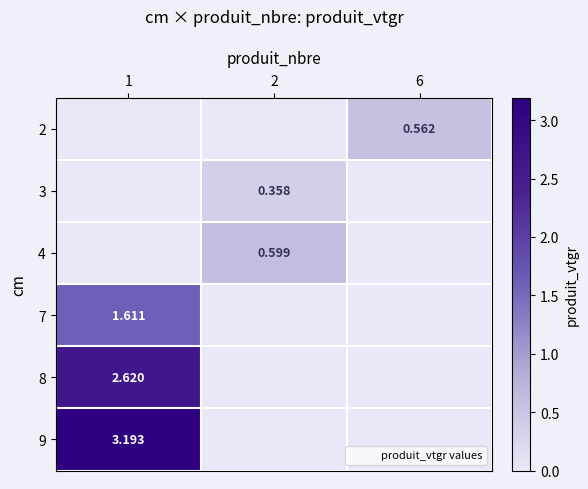

Rank the series by their maximum value, from lowest to highest.

3, 2, 4, 7, 8, 9